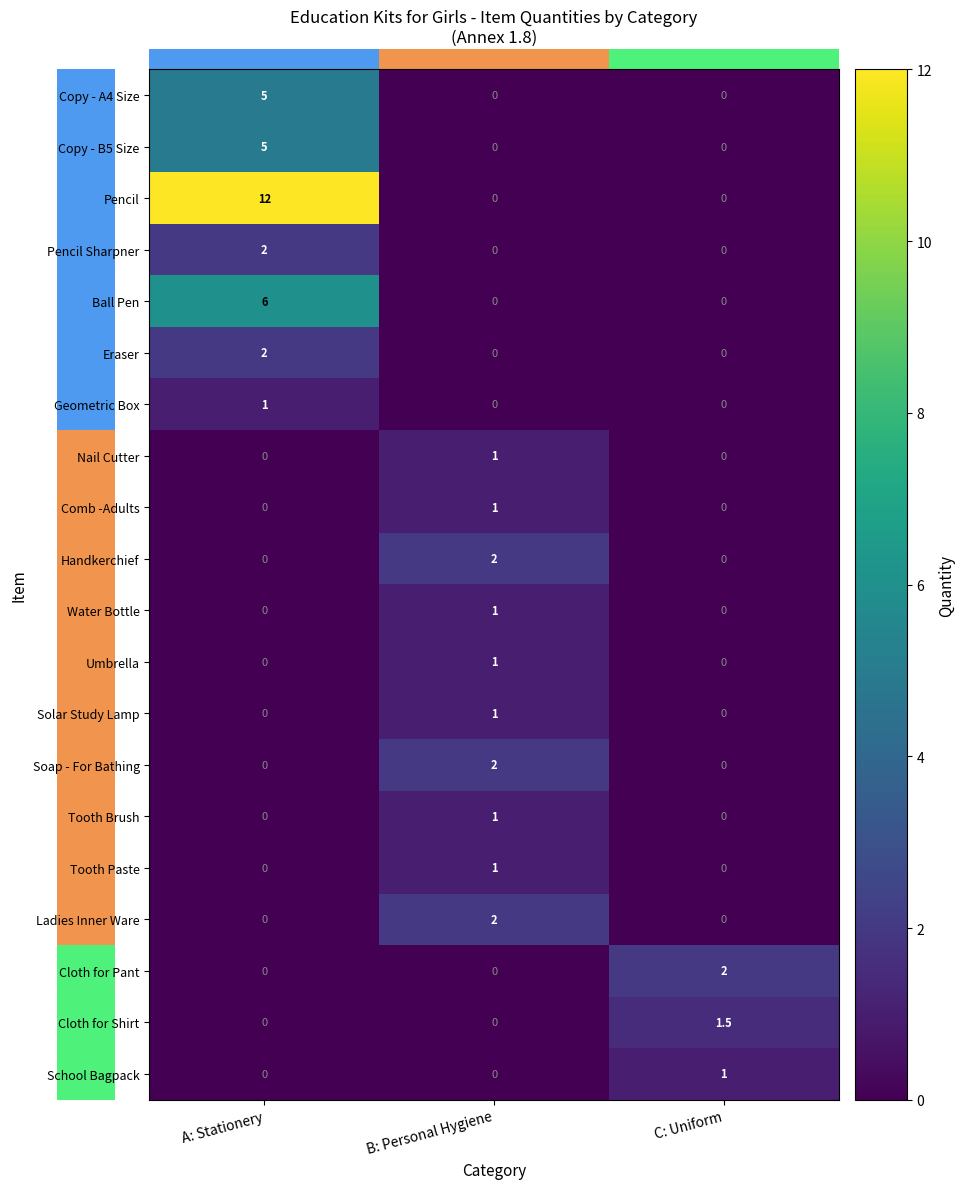

What is the spread (max minus min) of values at C: Uniform?

2.0